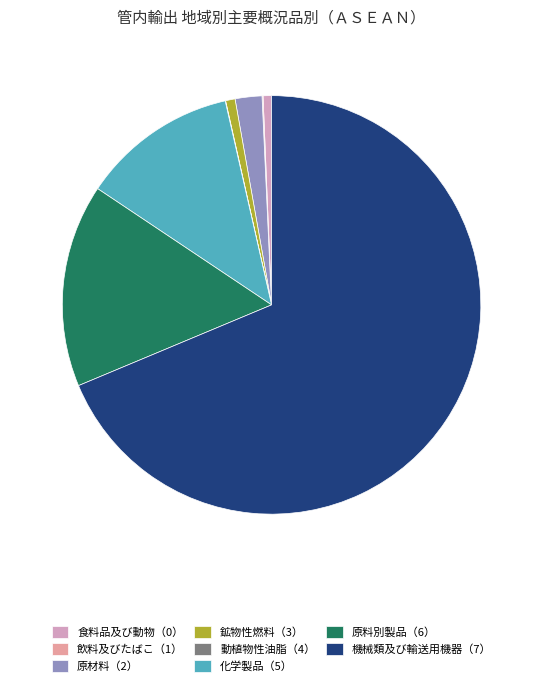

Which category accounts for the majority?

機械類及び輸送用機器（7）